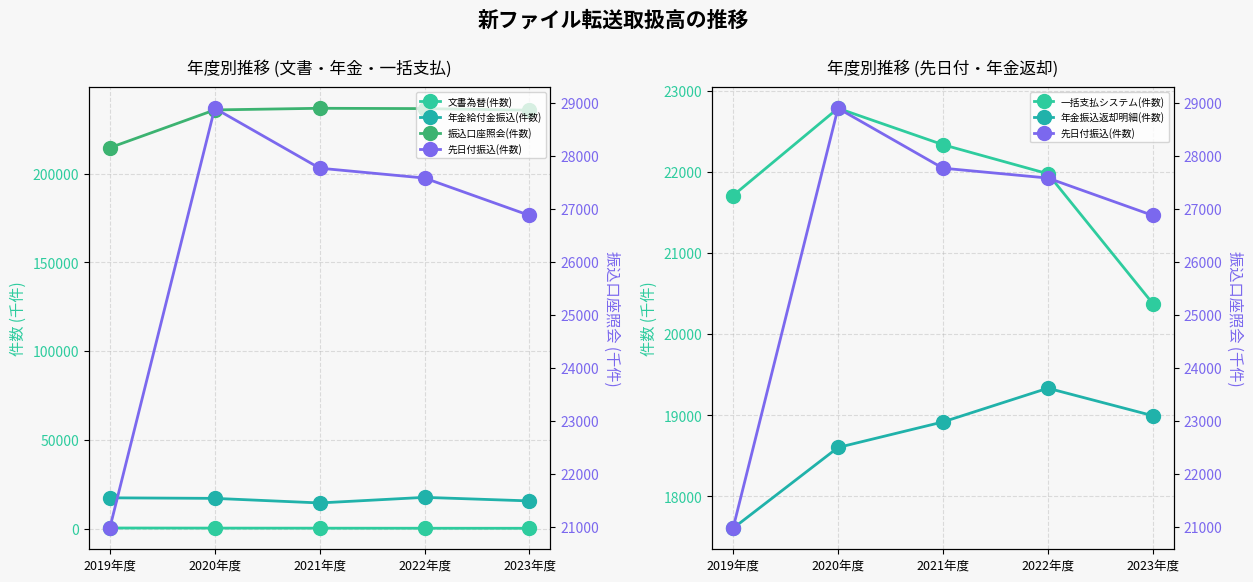

What is the smallest value displayed?

161